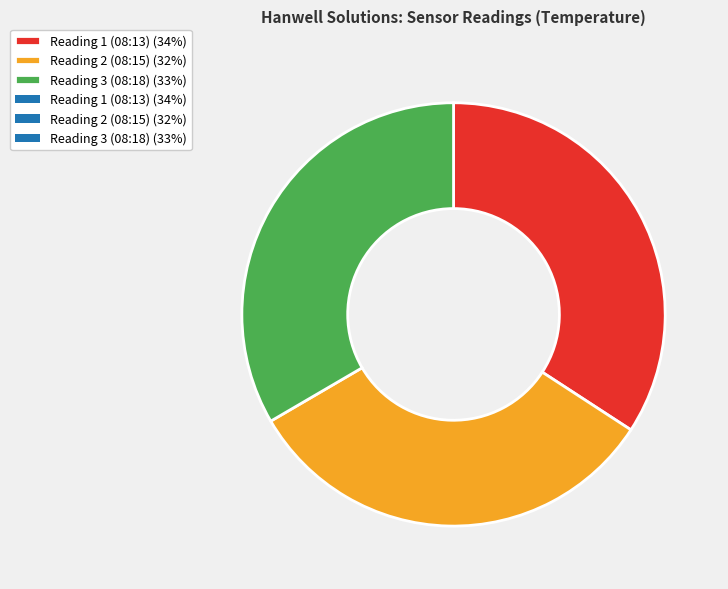

Does any single category account for the majority?

No